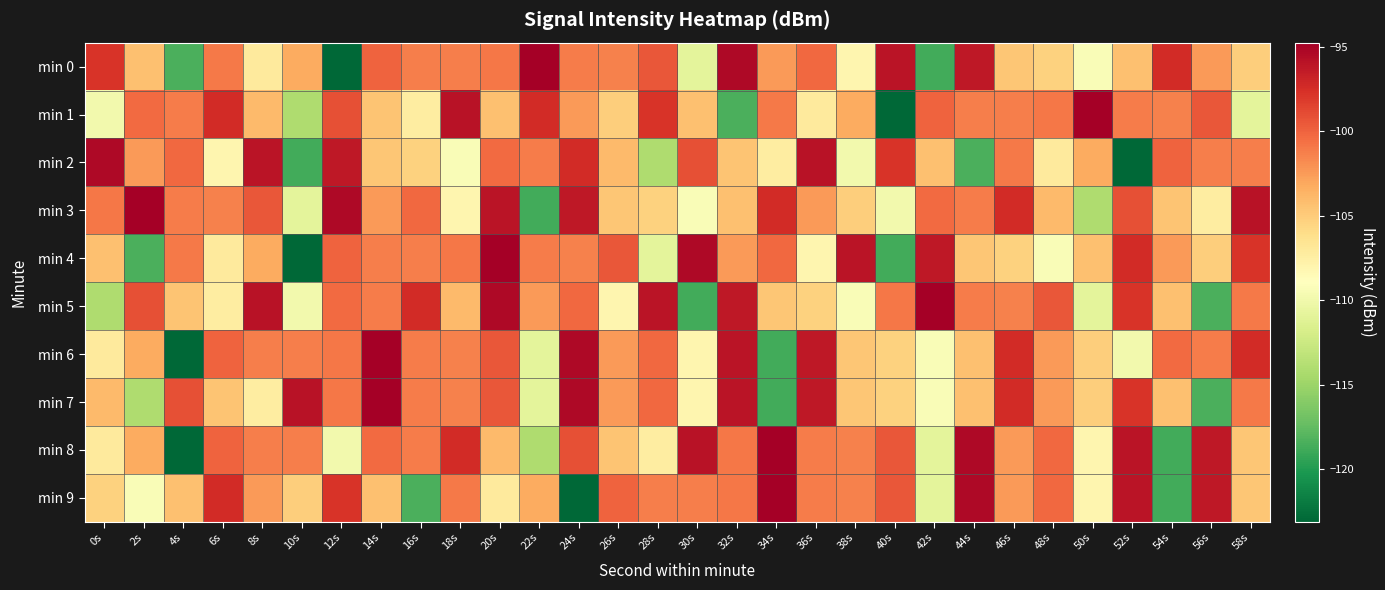

List the series in order of their peak value, highest first.

min 0, min 1, min 3, min 4, min 5, min 6, min 7, min 8, min 9, min 2